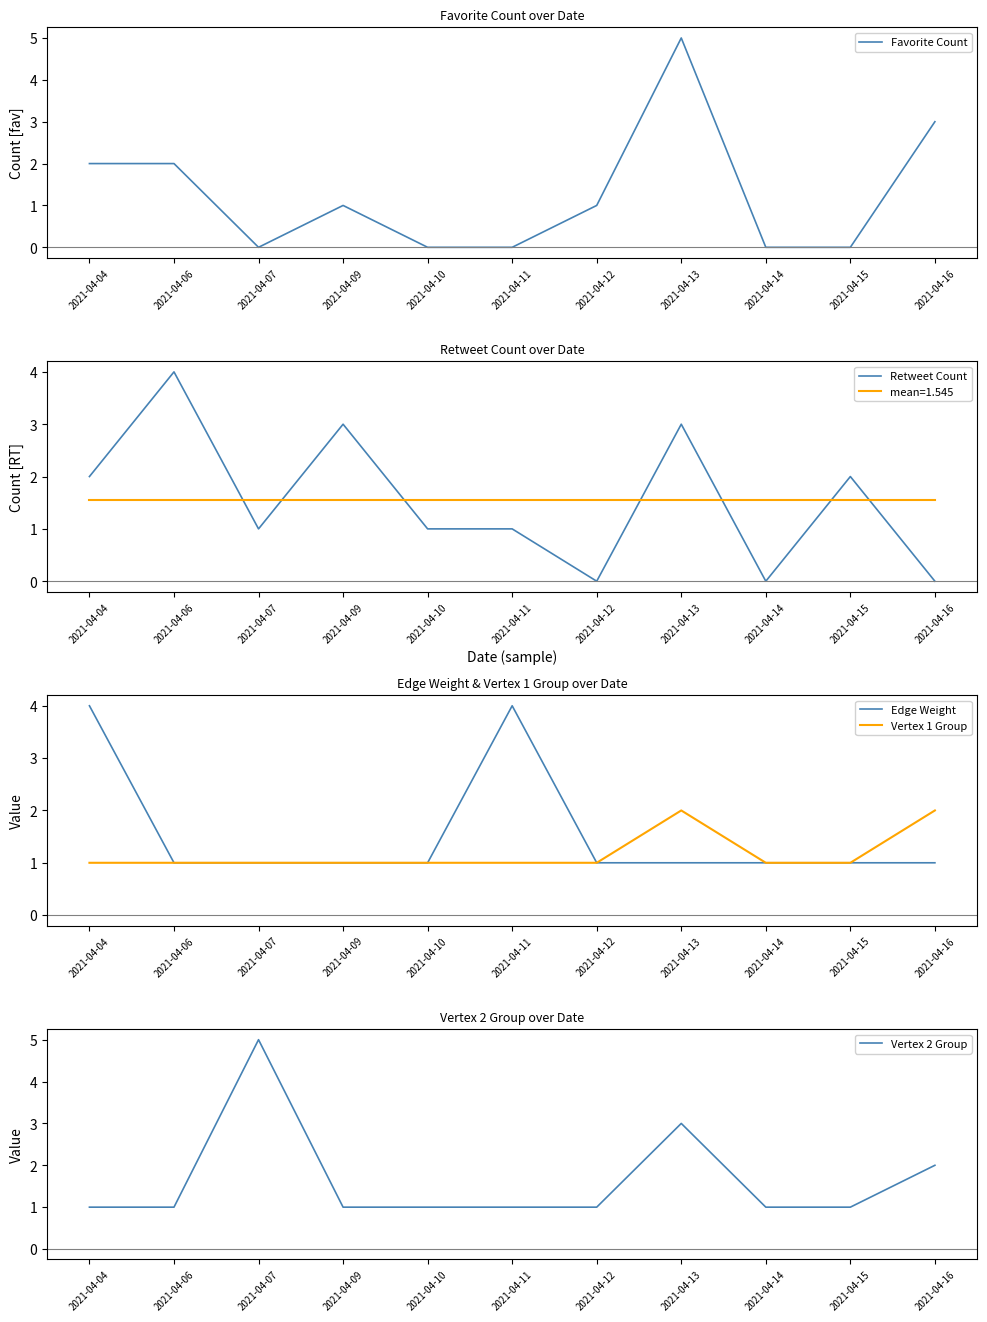

How many lines are shown in the chart?

5